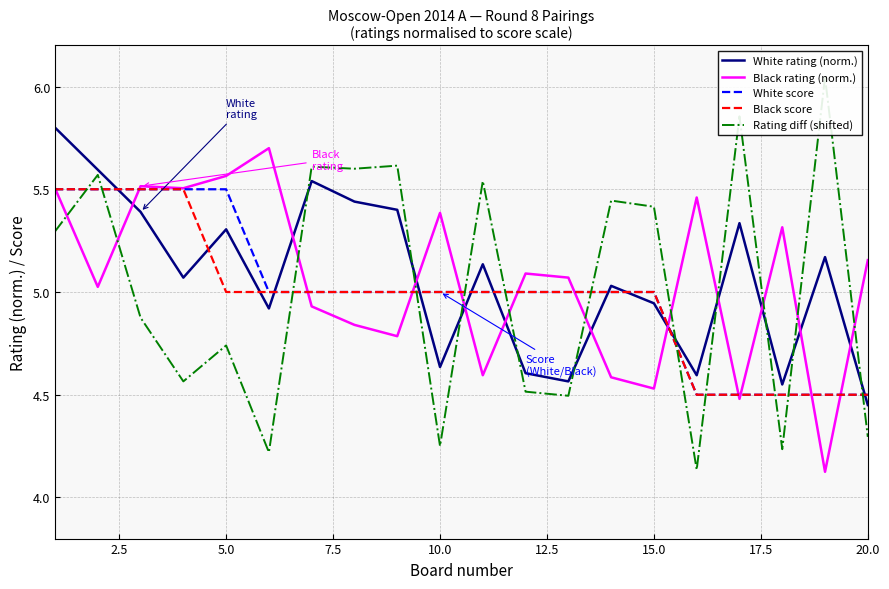

Rank the series by their maximum value, from lowest to highest.

White score, Black score, Black rating (norm.), White rating (norm.), Rating diff (shifted)